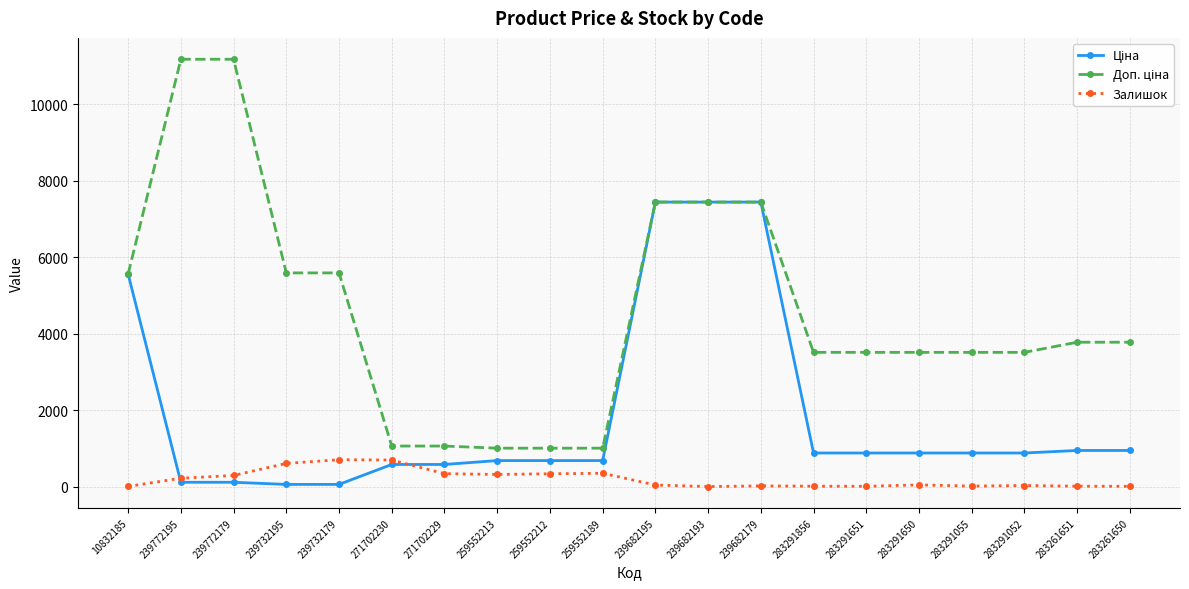

The Залишок series shows 27.0 at 283291052. True or false?

True